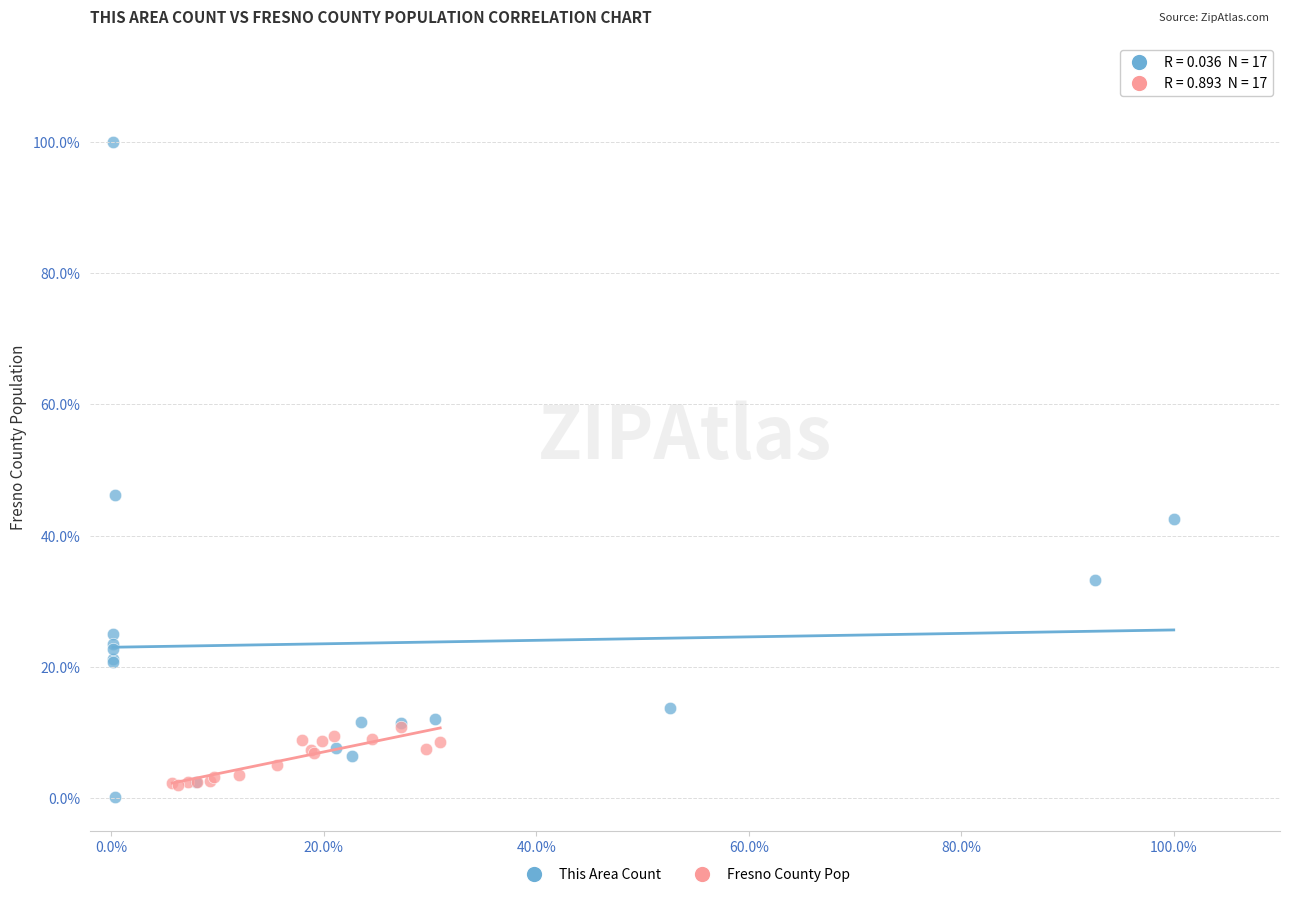

Which series reaches the maximum Y coordinate?

This Area Count